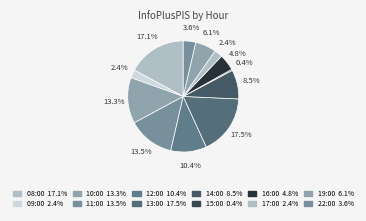

To the nearest percent, what is the difference between the largest and smallest slice percentages?

17%